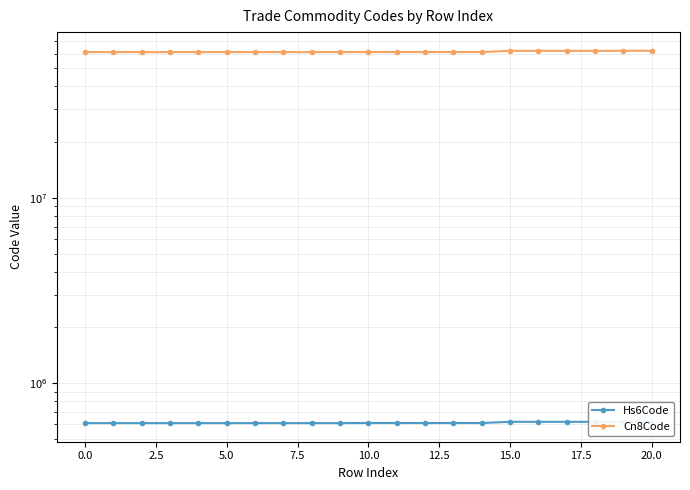

What is the difference between the maximum and minimum values in the Hs6Code series?

10688